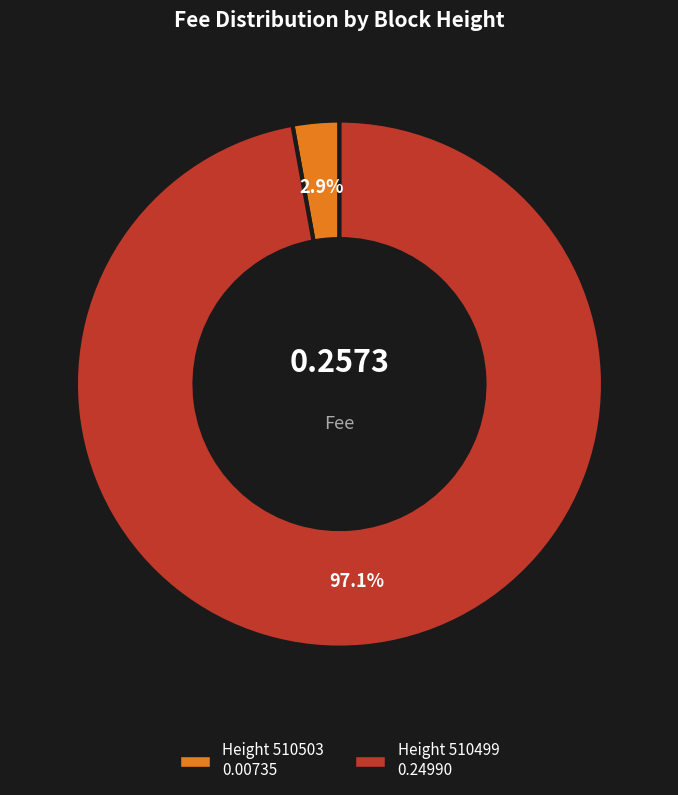

Is there a majority slice in this chart?

Yes